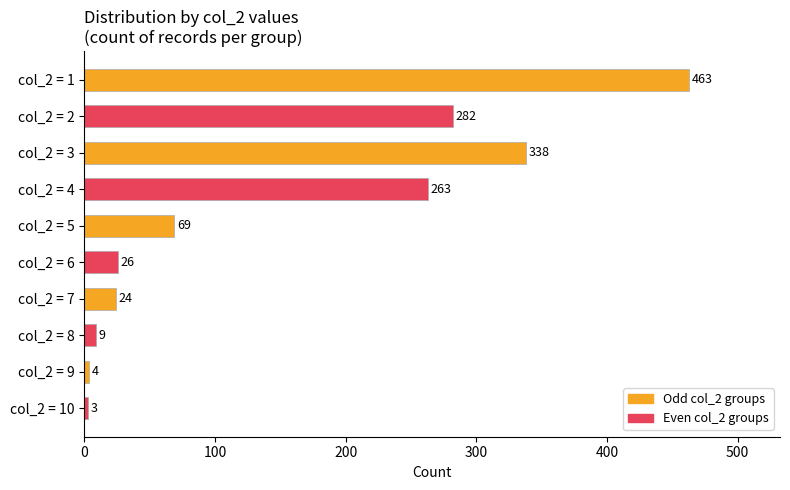

How many series are shown in this chart?

1